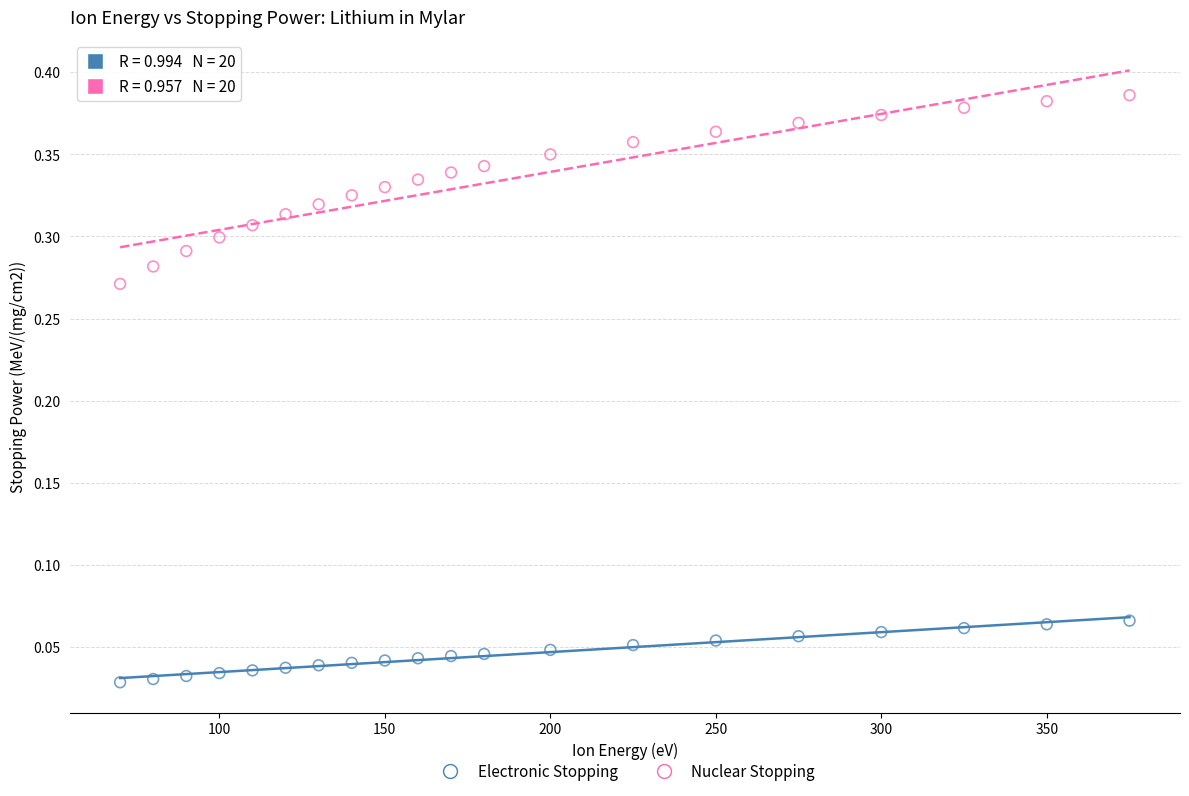

Which series reaches the minimum Y coordinate?

Electronic Stopping